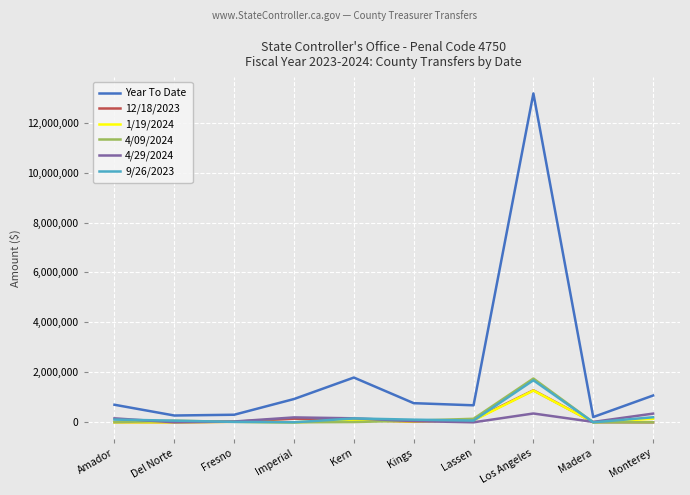

Which series has the largest range (max minus min)?

Year To Date